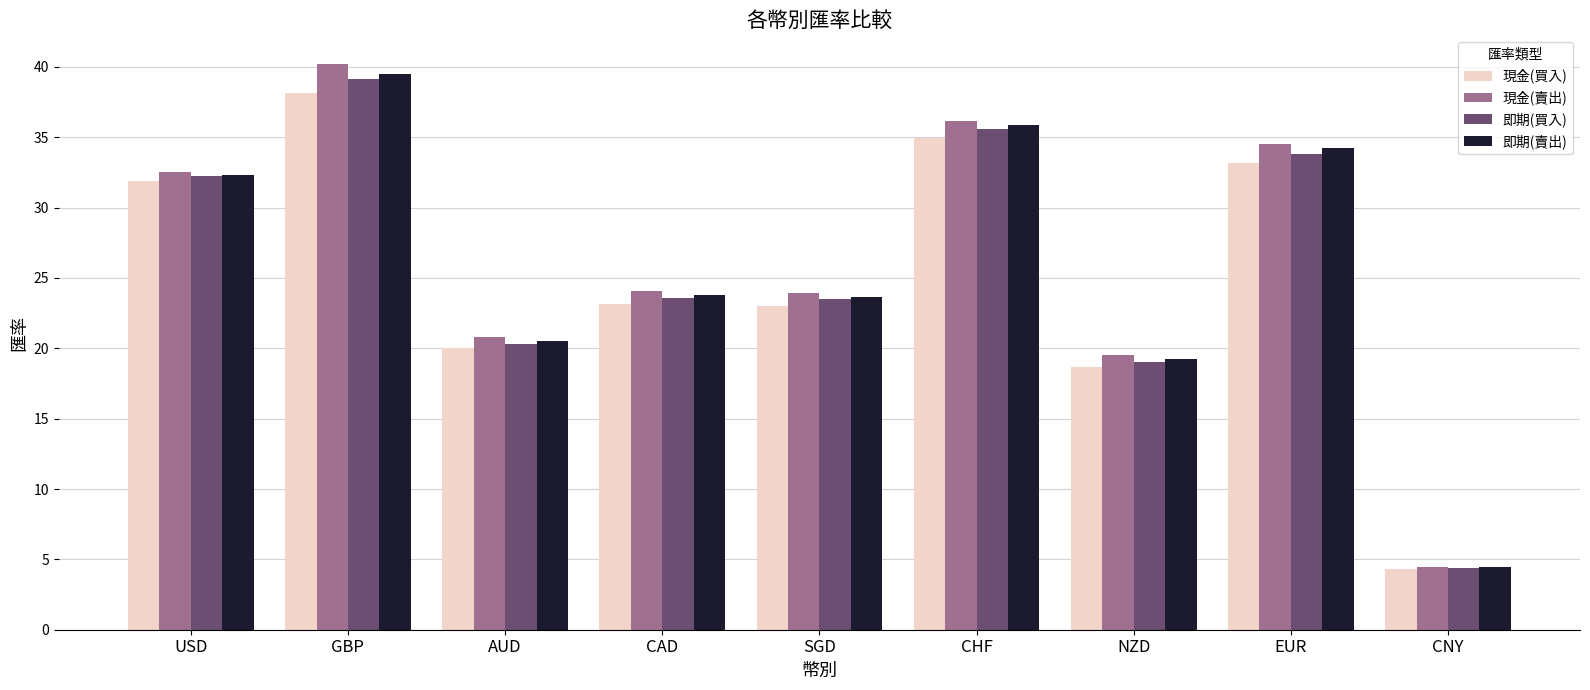

How many values in the 即期(買入) series exceed 23?

6